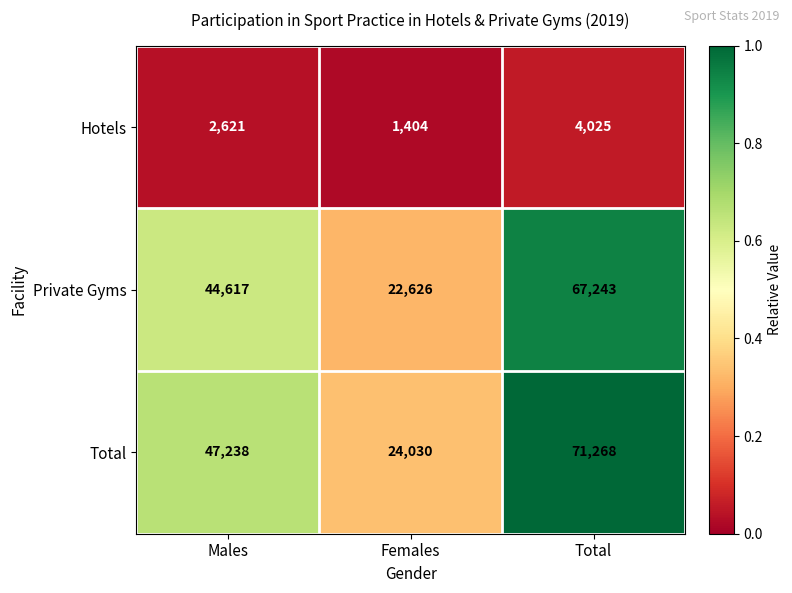

Which series has the widest spread of values?

Total